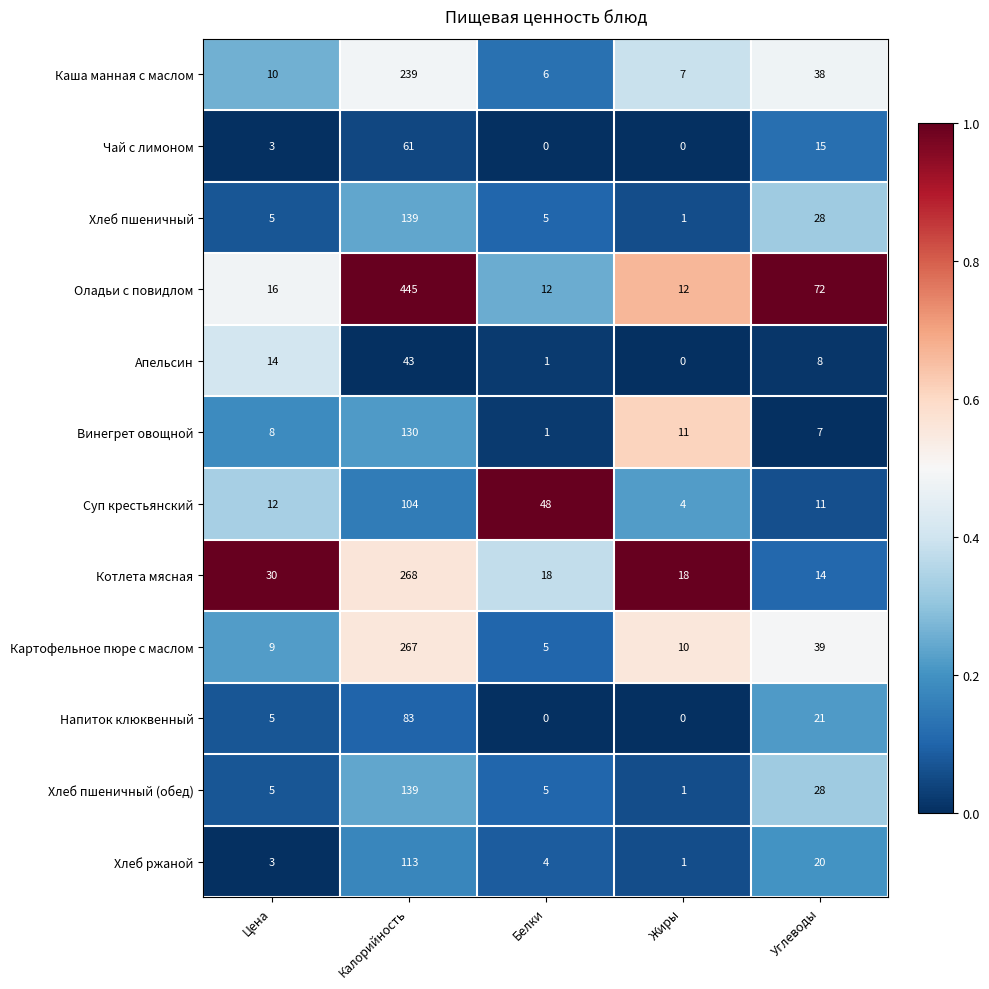

What is the difference between the highest and lowest values at Цена?

27